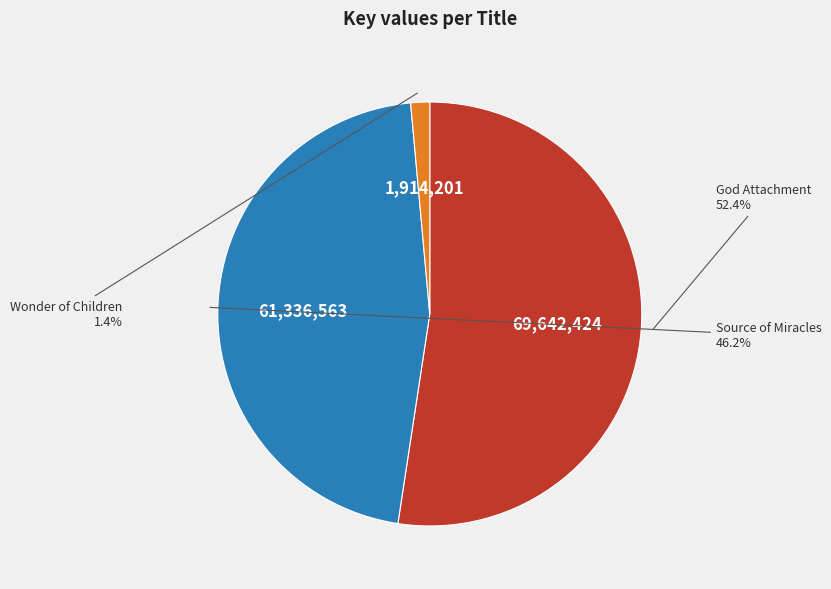

Which has a higher value, Wonder of Children or Source of Miracles?

Source of Miracles